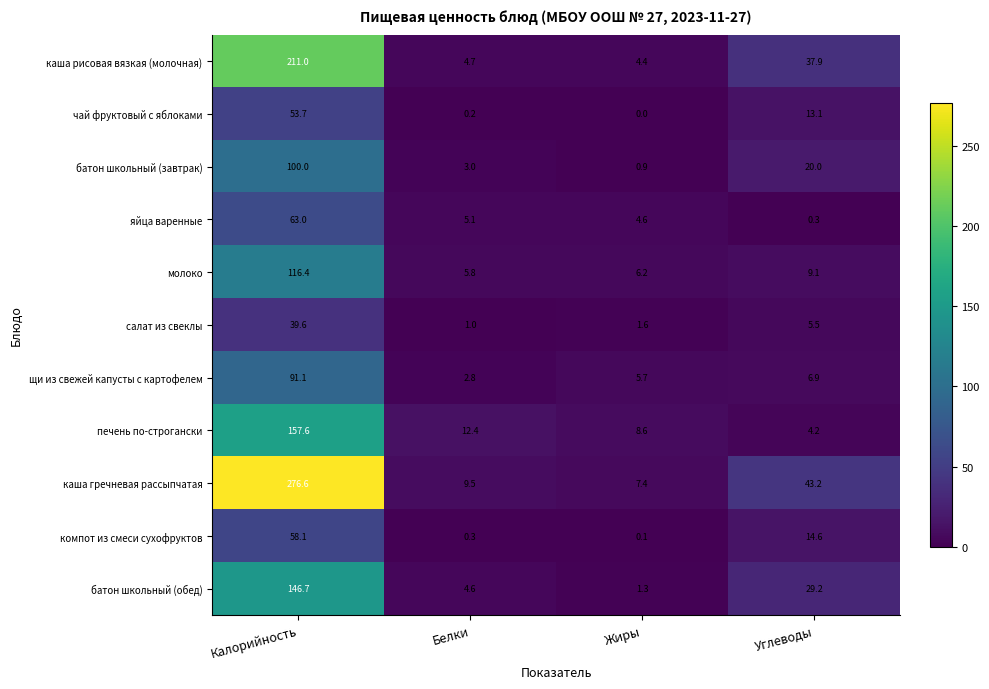

How many data points in молоко are above 9?

2